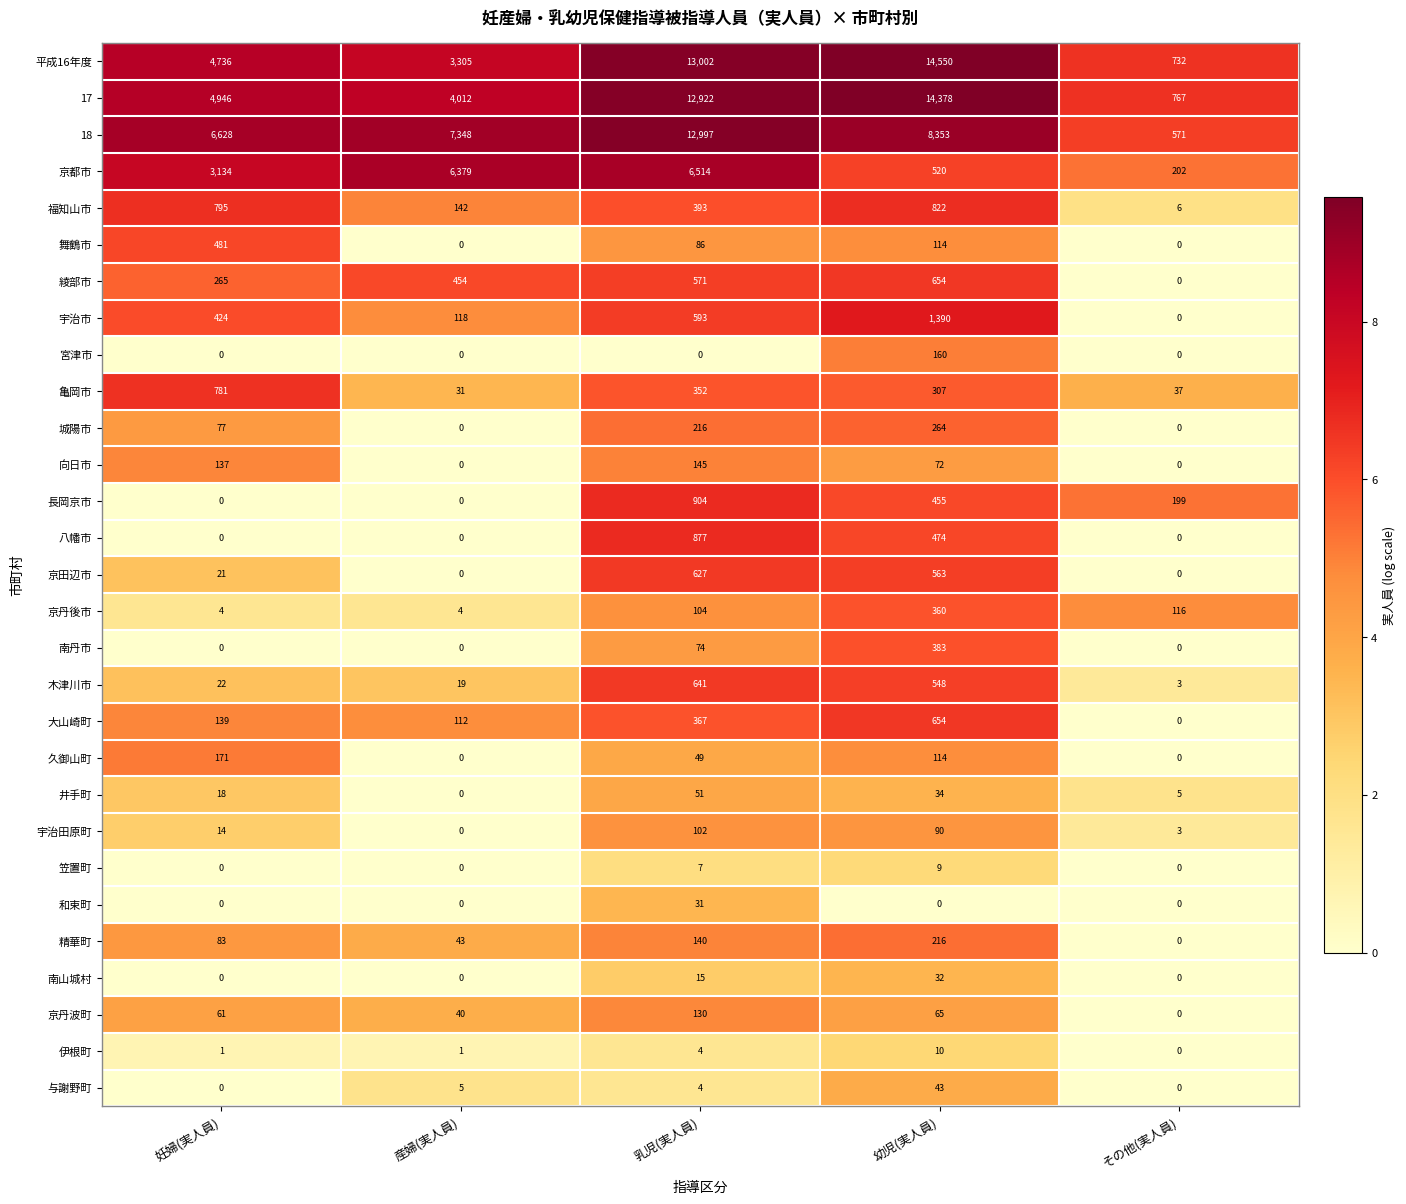

What is the sum of the 京丹波町 values at その他(実人員) and 乳児(実人員)?

130